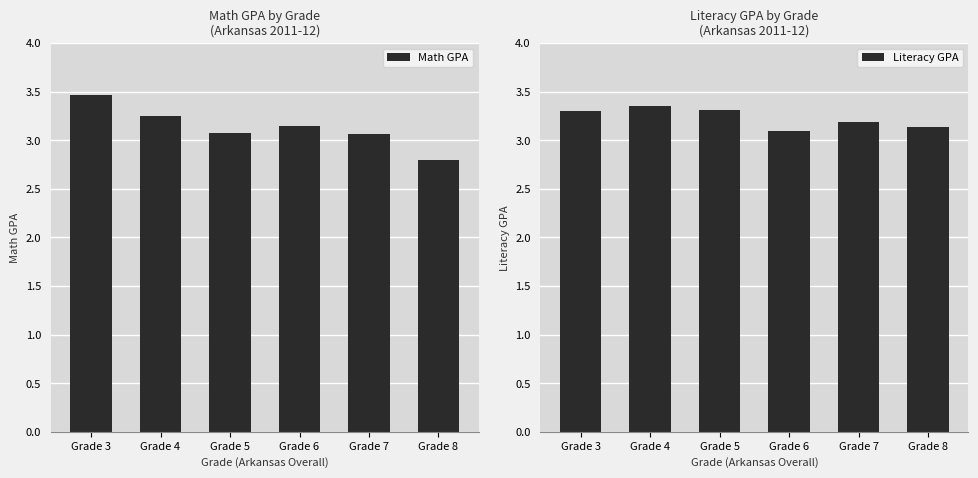

Which has a higher value, Grade 7 or Grade 6?

Grade 6